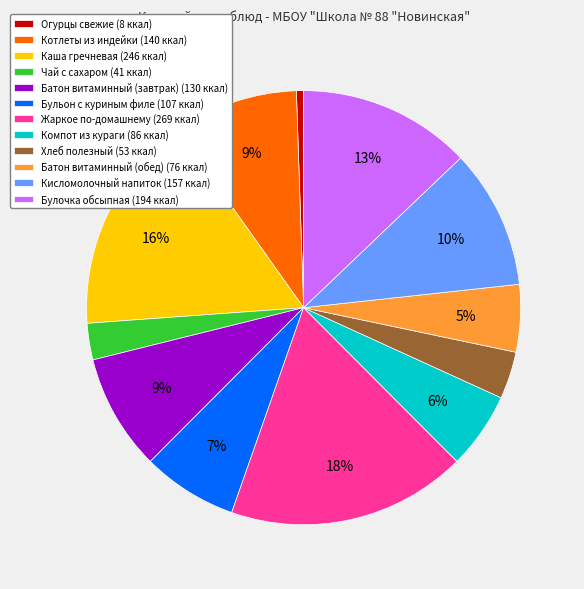

Do Огурцы свежие (8 ккал) and Бульон с куриным филе (107 ккал) together represent more than half of the pie?

No